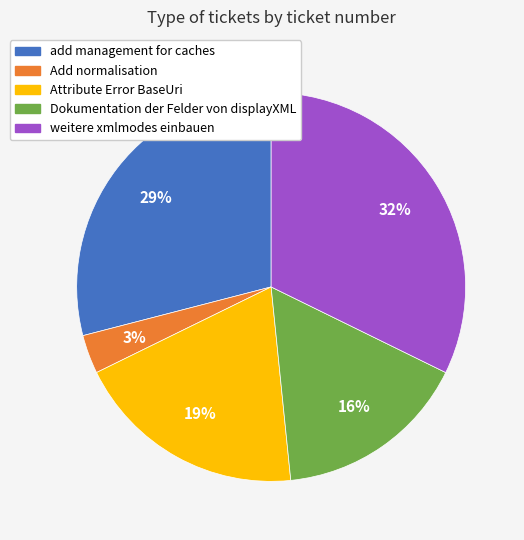

To the nearest percent, what percentage of the pie is add management for caches?

29%